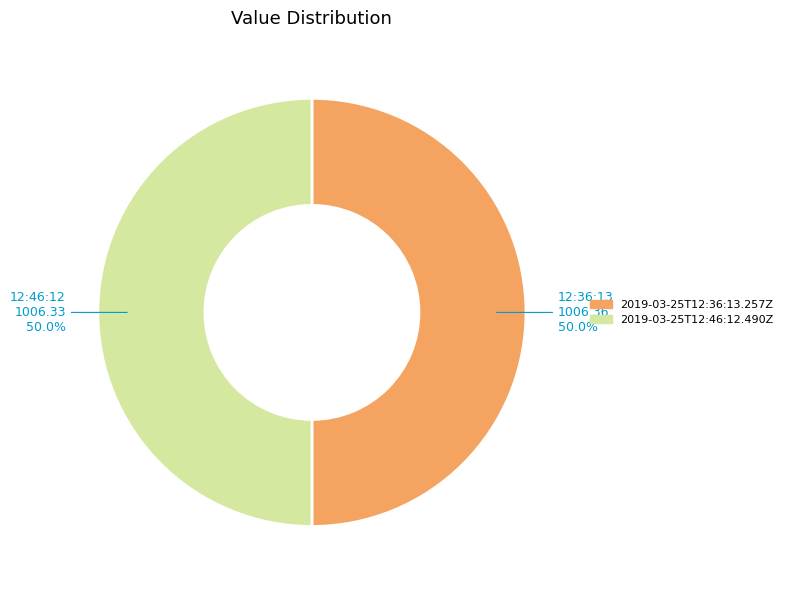

Approximately how many times larger is the value at 12:36:13 compared to 12:46:12?

1.0